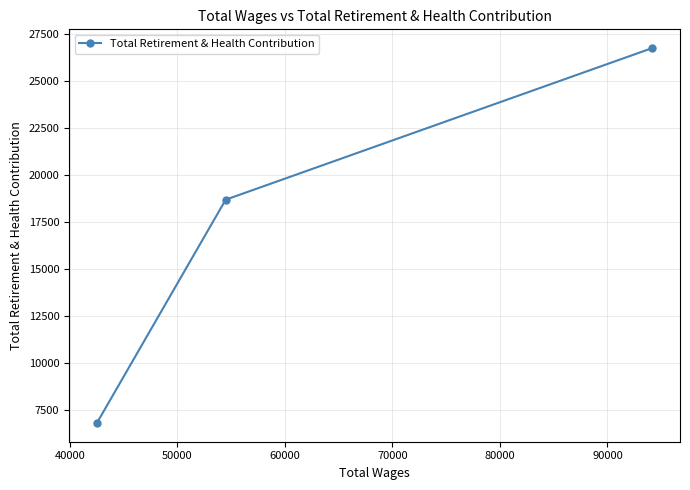

What is the average value?

17423